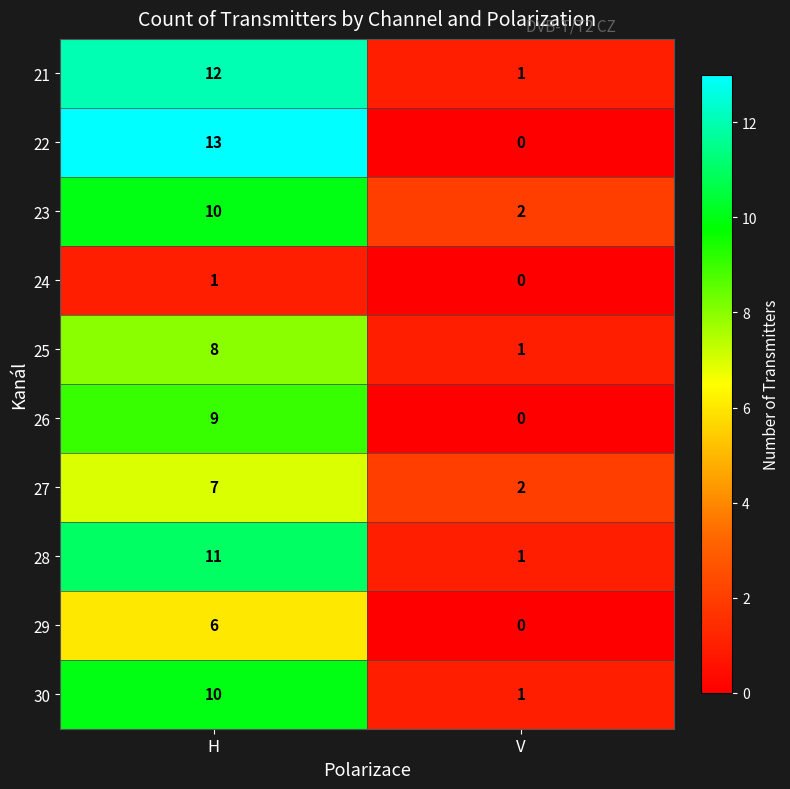

What is the total value across all series at V?

8